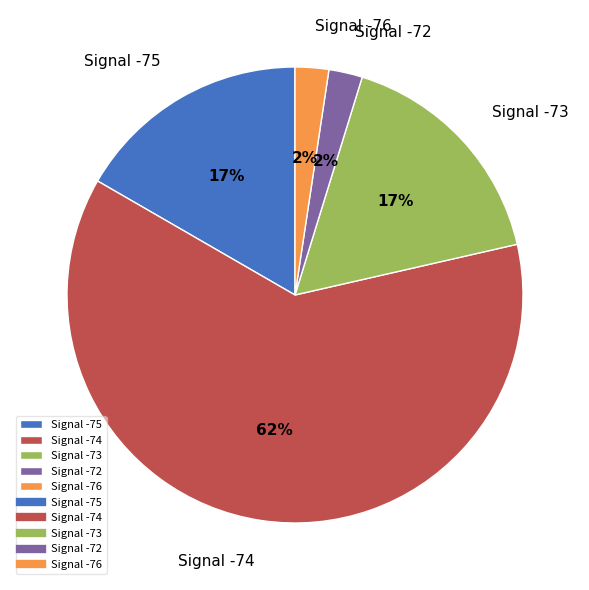

Which slice is the largest?

Signal -74